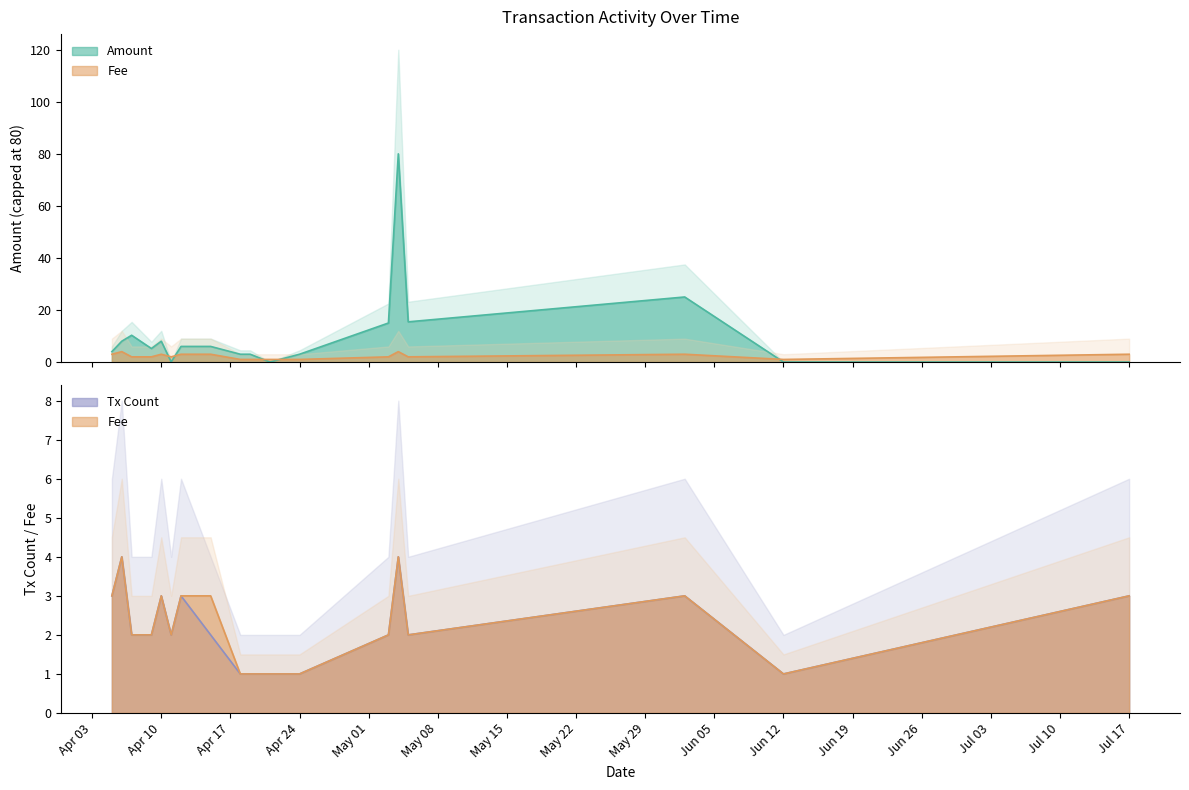

Between 2017-04-11 and 2017-05-03, which series saw the biggest shift?

Fee